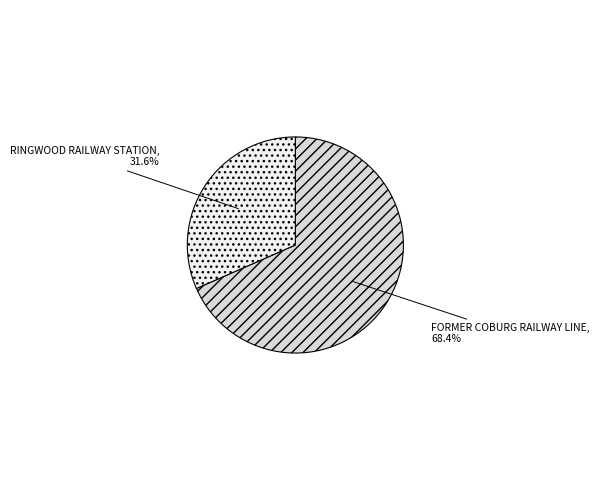

Which category has the biggest portion of the pie?

FORMER COBURG RAILWAY LINE